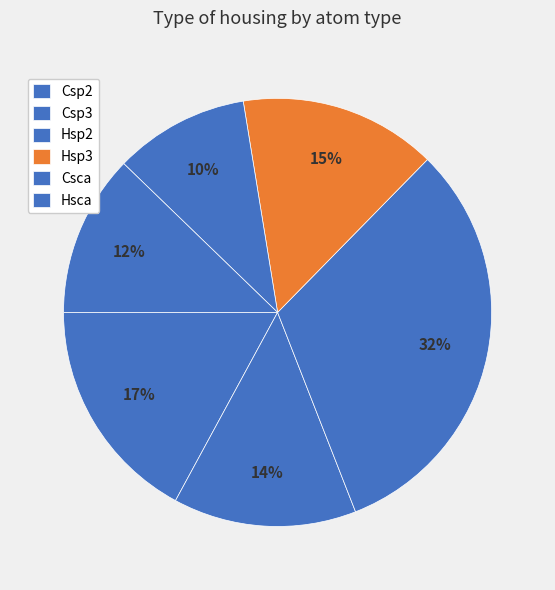

Does Csp3 represent more than half of the total?

No